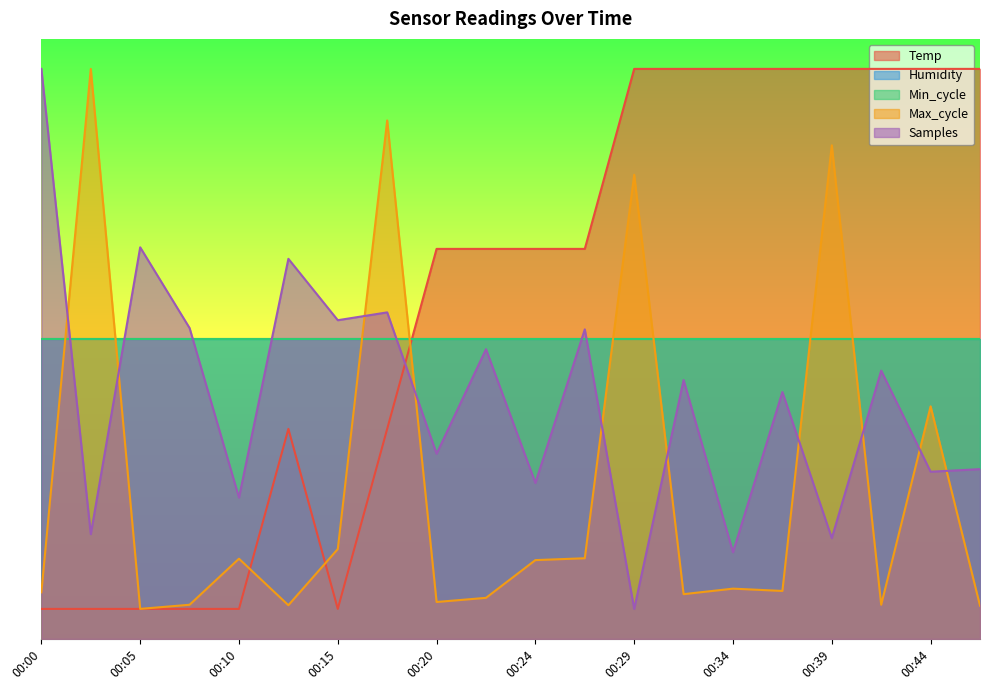

At which category is the sum across all series the highest?

00:39